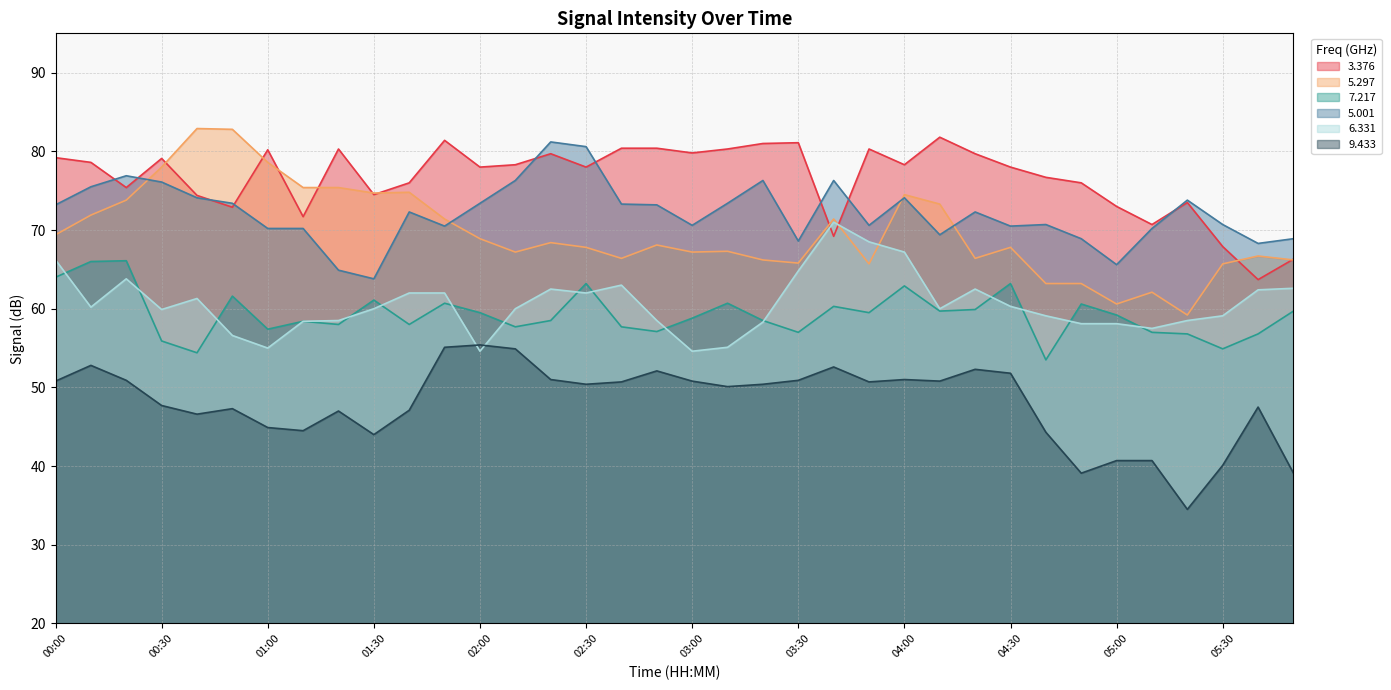

True or false: 9.433 and 3.376 intersect in this chart.

False